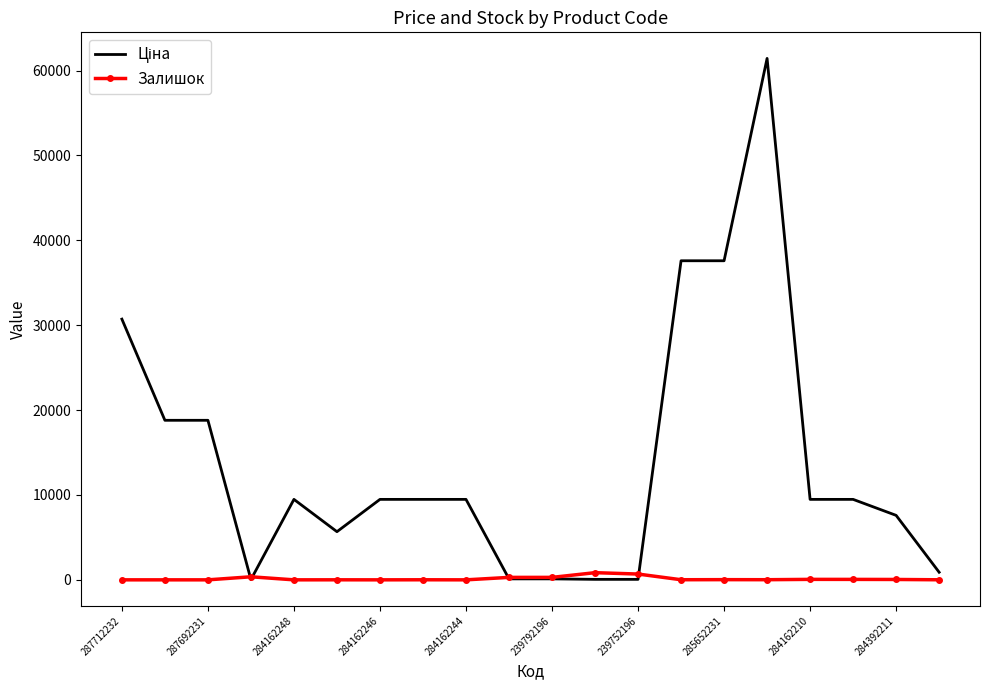

How many series are shown in this chart?

2